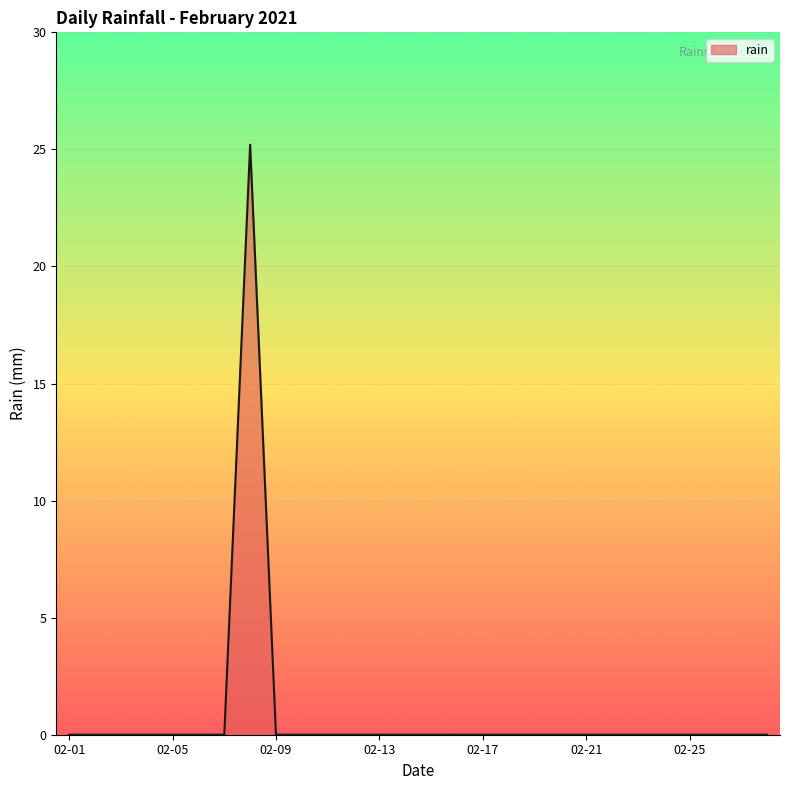

What is the sum of all values?

25.2